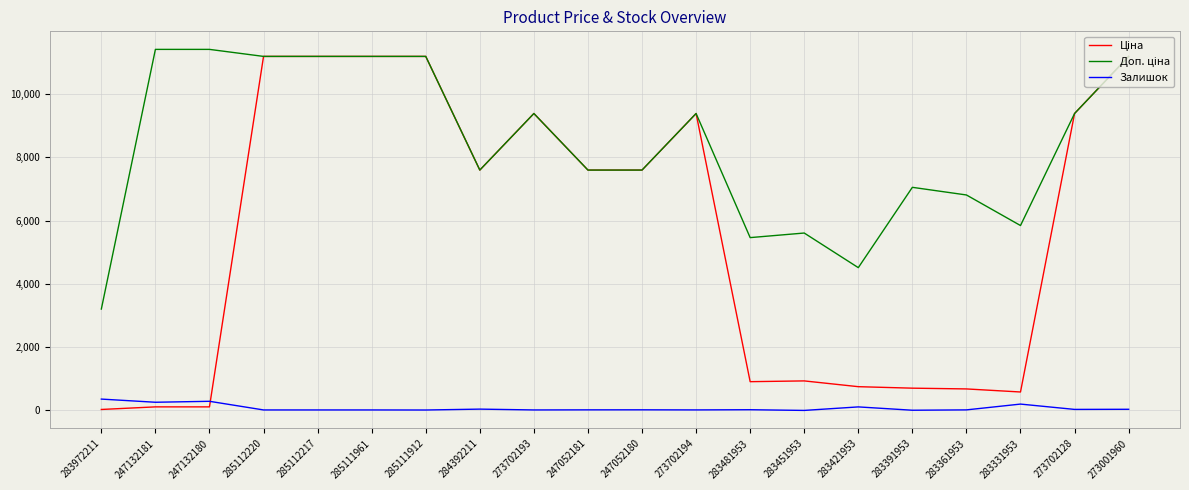

What is the maximum value for Залишок?

360.0